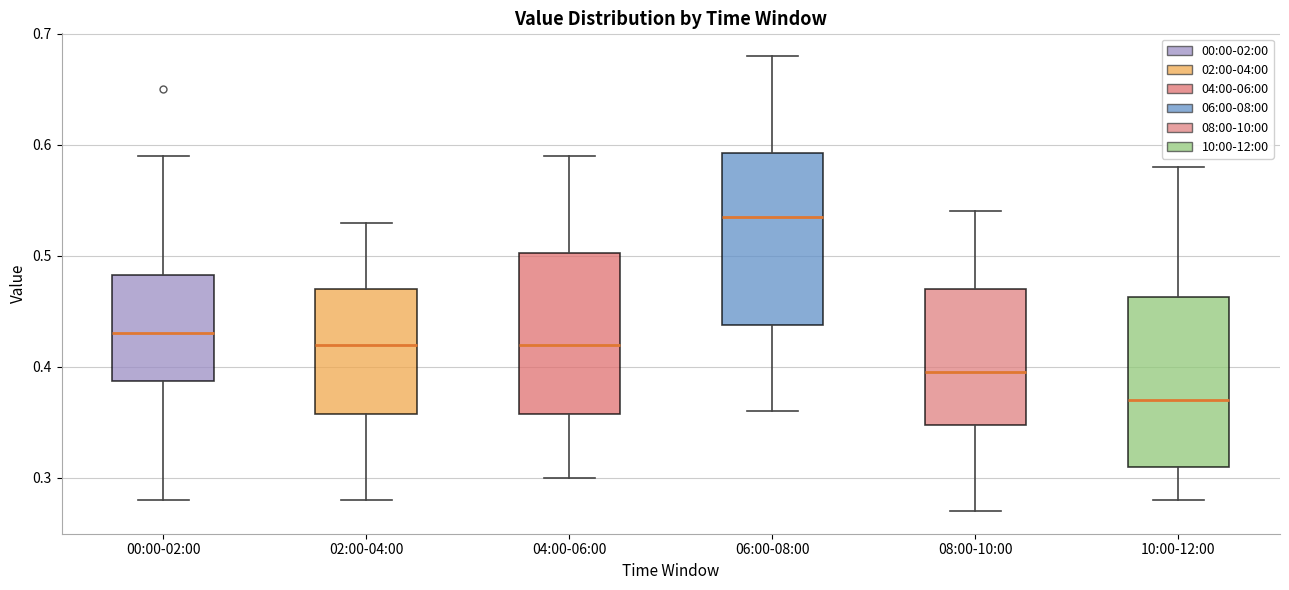

Reading left to right, transcribe this box plot: for each box, give where its median line is, the range the box spans, and where its two whiskers end, as read against the y-axis. The values are not printed on the chart, so give them approximately, as read against the axis.

00:00-02:00: median 0.43, box 0.39 to 0.48, whiskers 0.28 to 0.59
02:00-04:00: median 0.42, box 0.36 to 0.47, whiskers 0.28 to 0.53
04:00-06:00: median 0.42, box 0.36 to 0.50, whiskers 0.30 to 0.59
06:00-08:00: median 0.54, box 0.44 to 0.59, whiskers 0.36 to 0.68
08:00-10:00: median 0.40, box 0.35 to 0.47, whiskers 0.27 to 0.54
10:00-12:00: median 0.37, box 0.31 to 0.46, whiskers 0.28 to 0.58